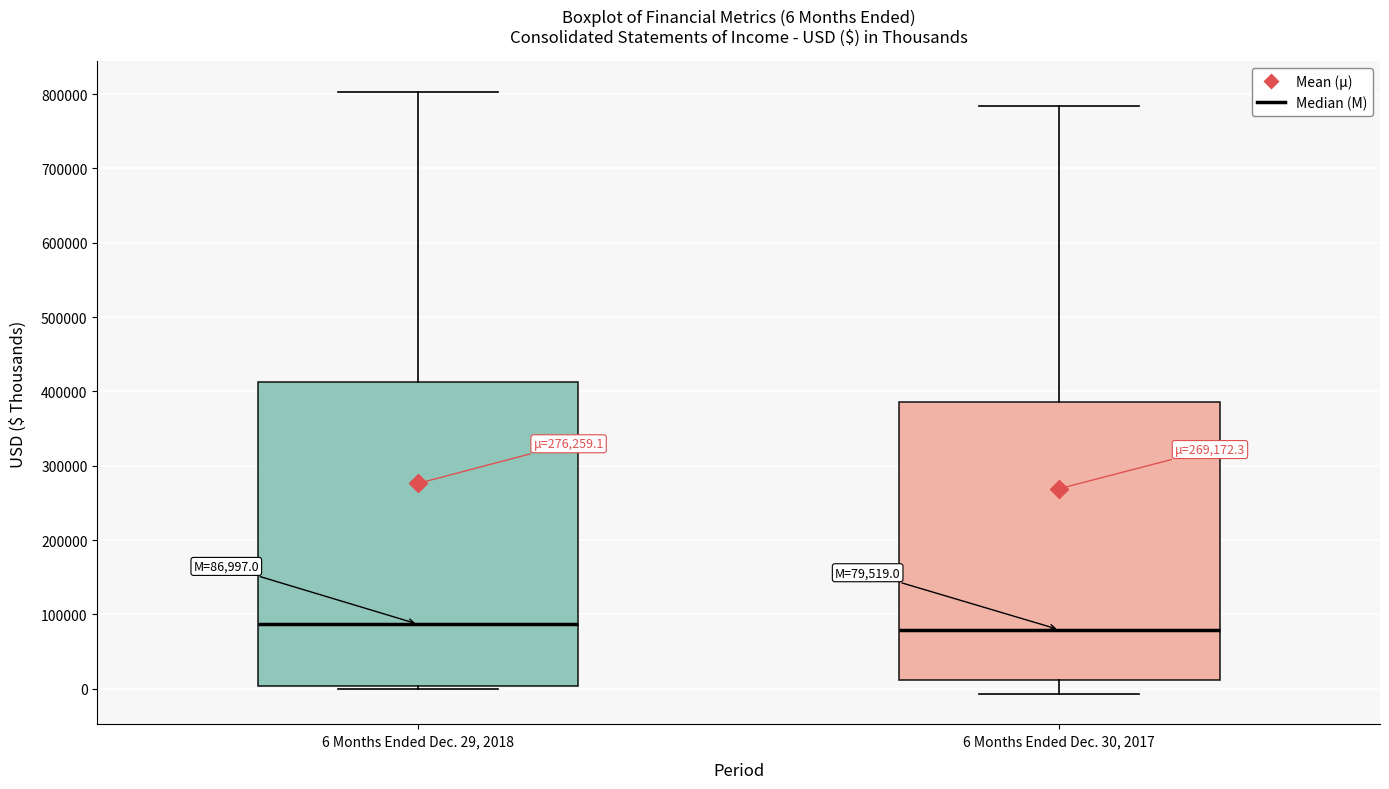

Comparing the boxes themselves (not the whiskers), which one is the tallest?

6 Months Ended Dec. 29, 2018